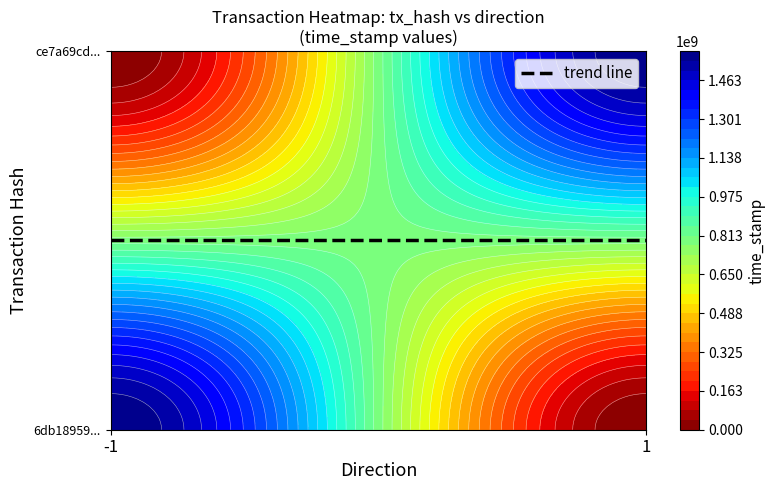

What is the sum of the ce7a69cdfce1c0b073d4a64a599c209643bb199 values at direction and time_stamp?

1585177777